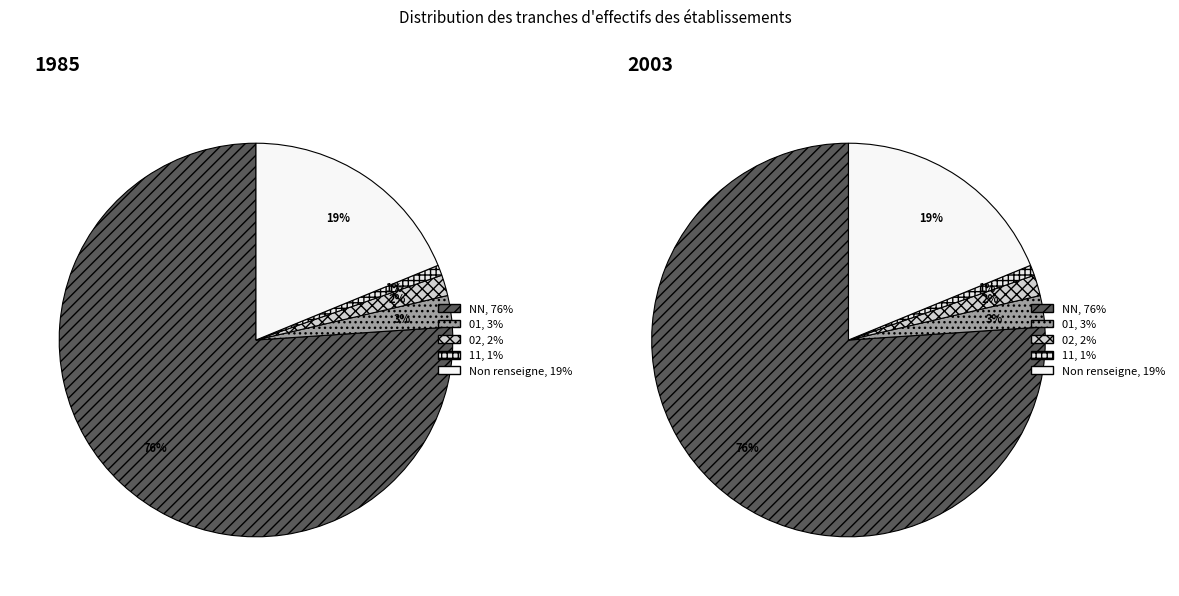

Which slice is the smallest?

11